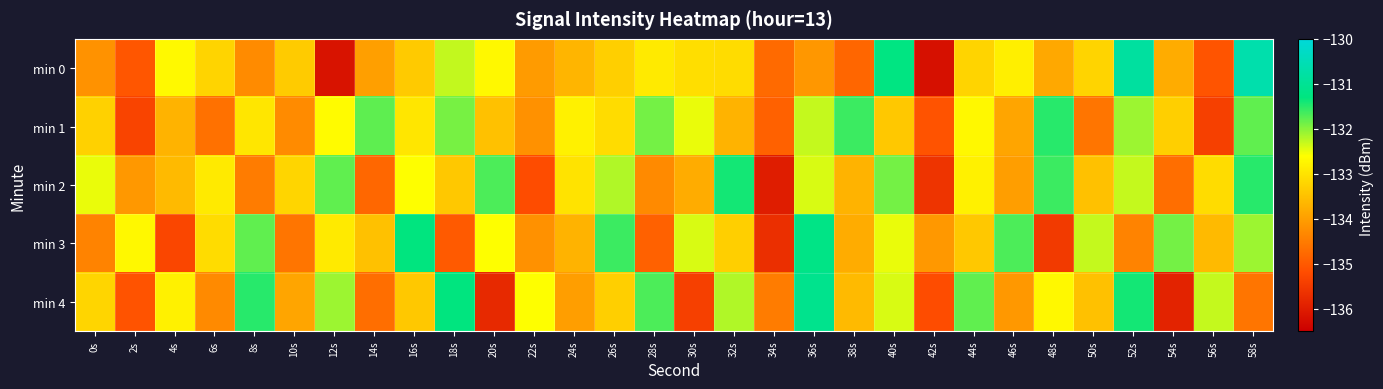

List the series in order of their peak value, highest first.

min 0, min 4, min 3, min 2, min 1